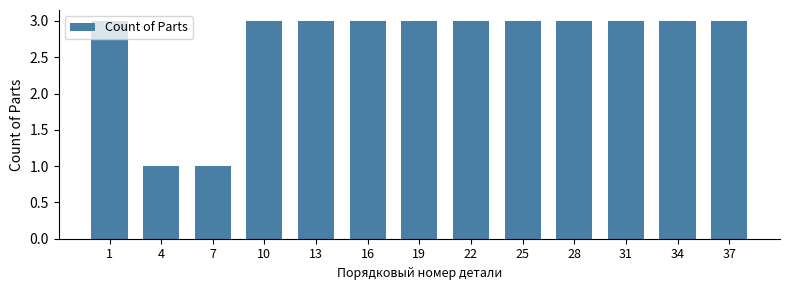

What is the average value?

3